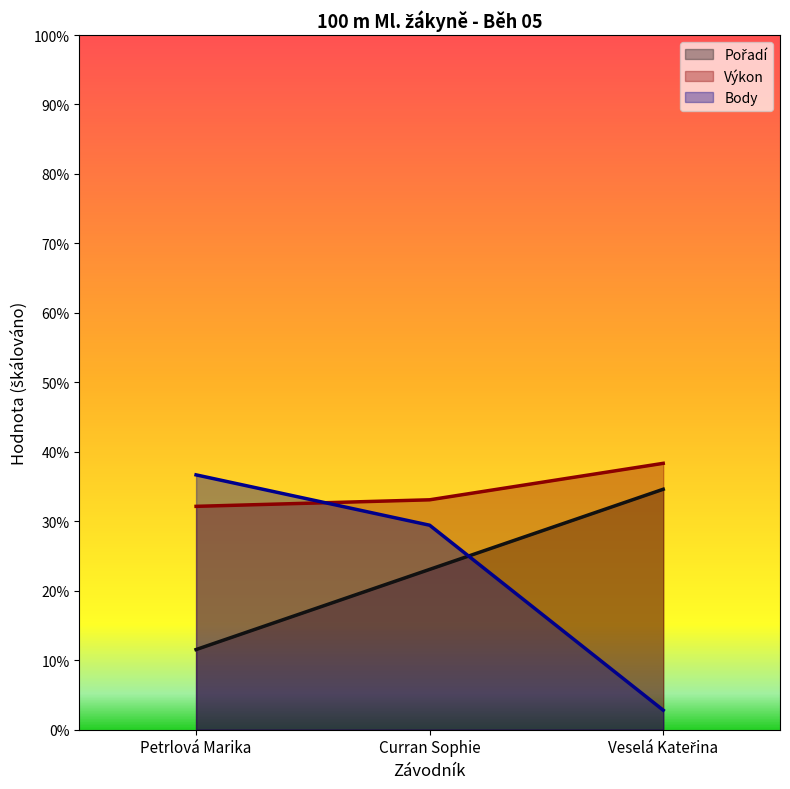

The Body series shows 7.3 at Veselá Kateřina. True or false?

True